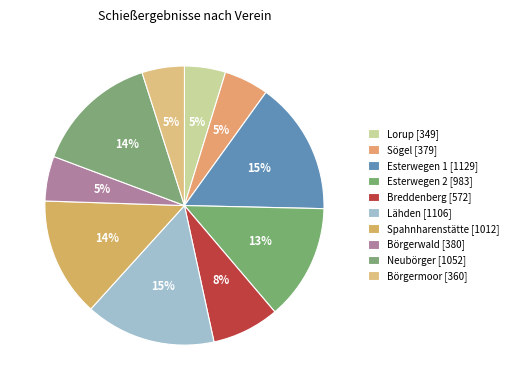

Which has a higher value, Börgerwald or Spahnharenstätte?

Spahnharenstätte